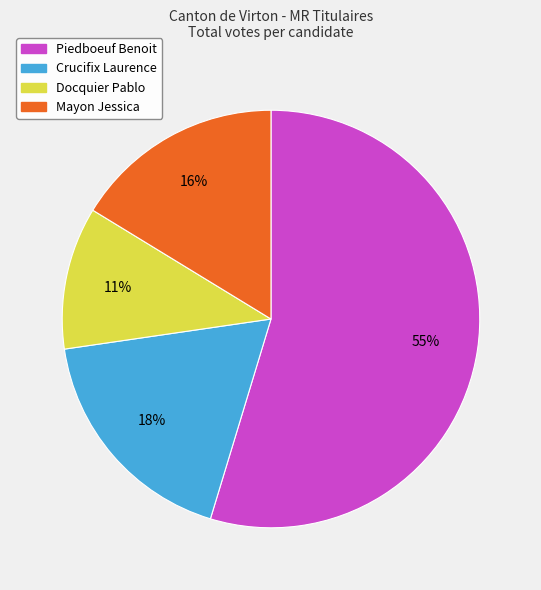

What is the ratio of the value at Piedboeuf Benoit to the value at Mayon Jessica?

3.4